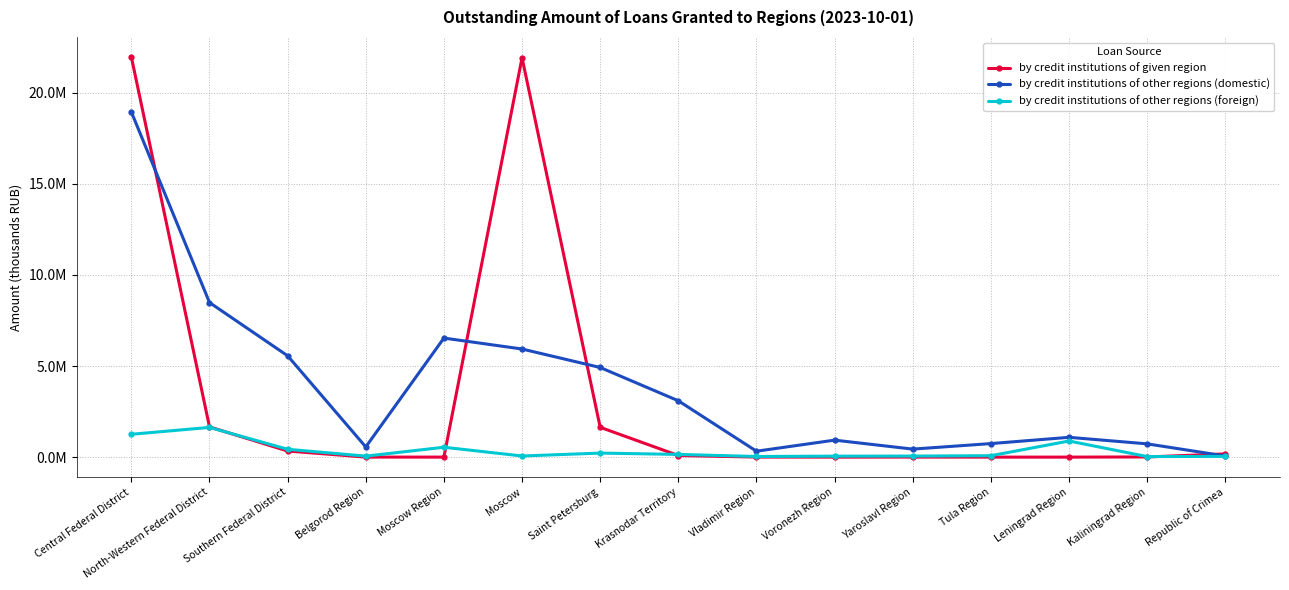

What is the label of the 11th point from the left?

Yaroslavl Region